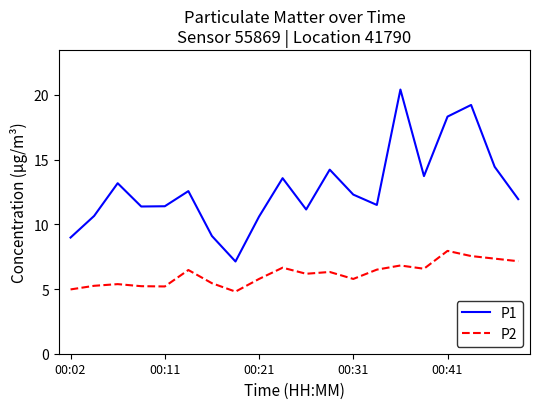

What are all the series names shown in the legend?

P1, P2